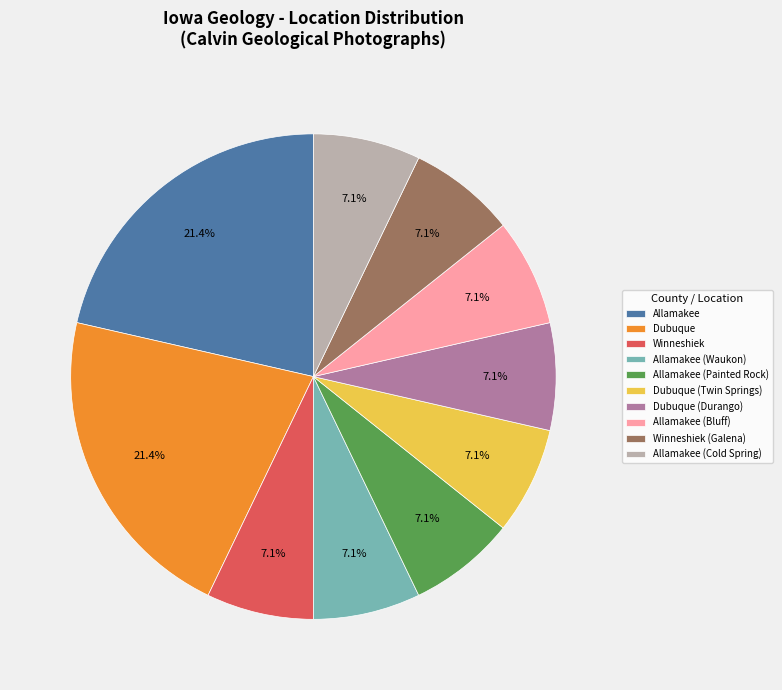

To the nearest percent, what is the average slice percentage?

10%